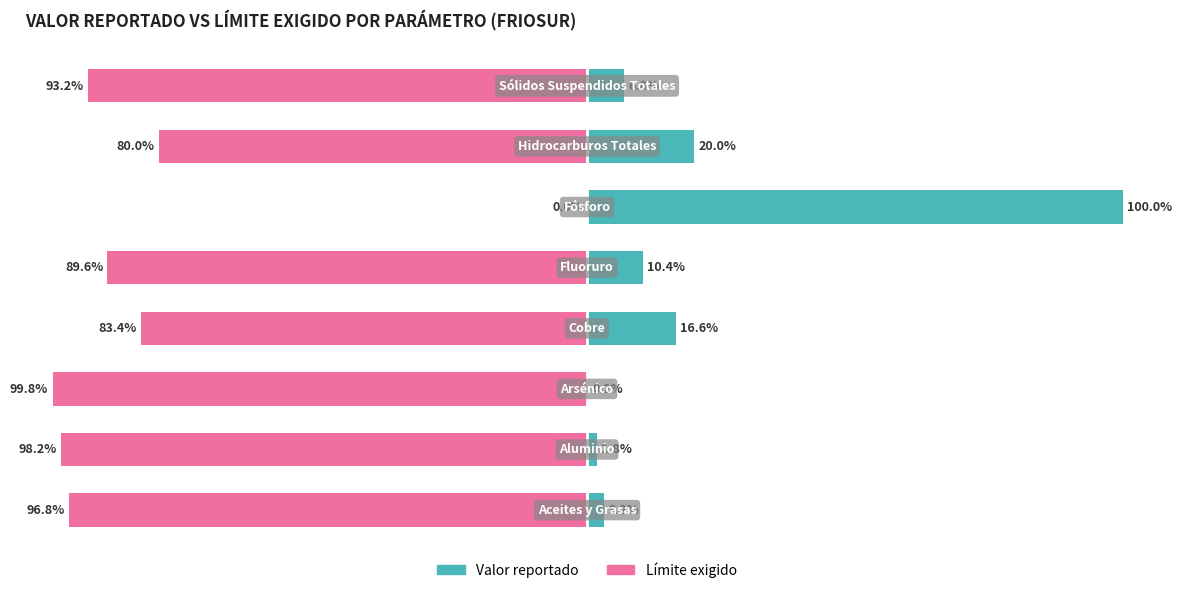

True or false: Límite exigido has a value of -83.4 at 3.

True